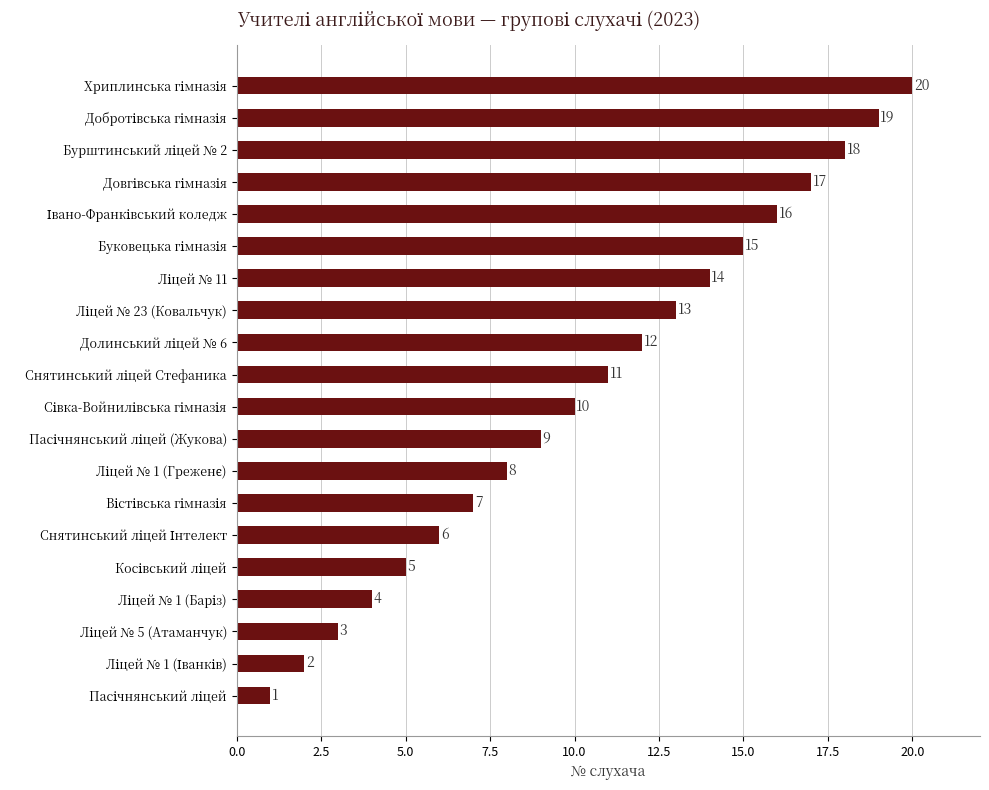

What is the maximum value shown in the chart?

20